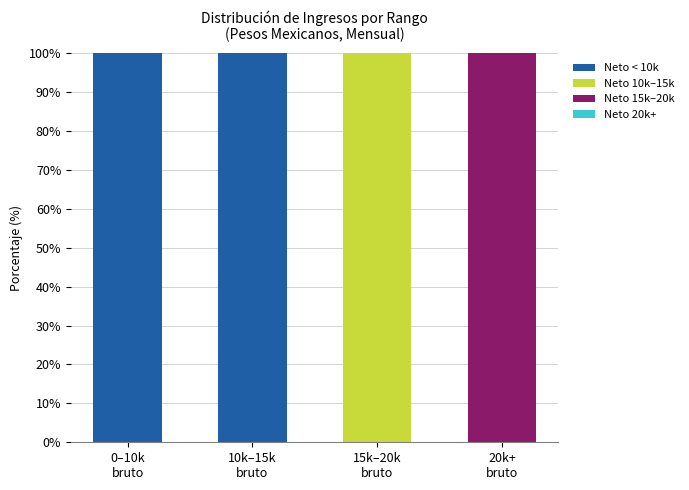

How many distinct data groups are displayed?

3